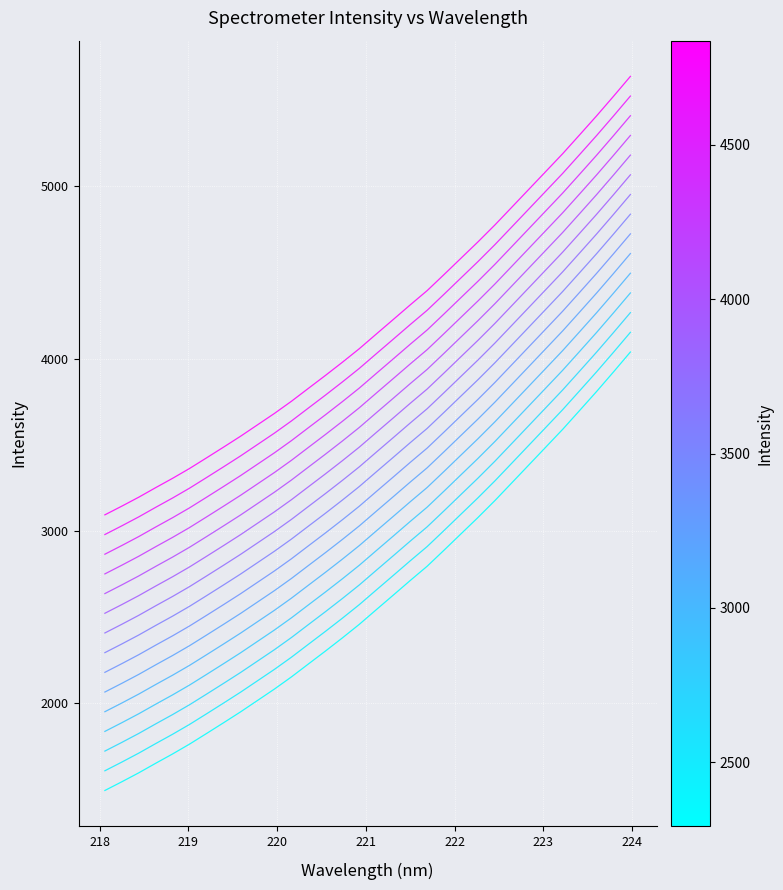

Does the chart have visible grid lines?

Yes